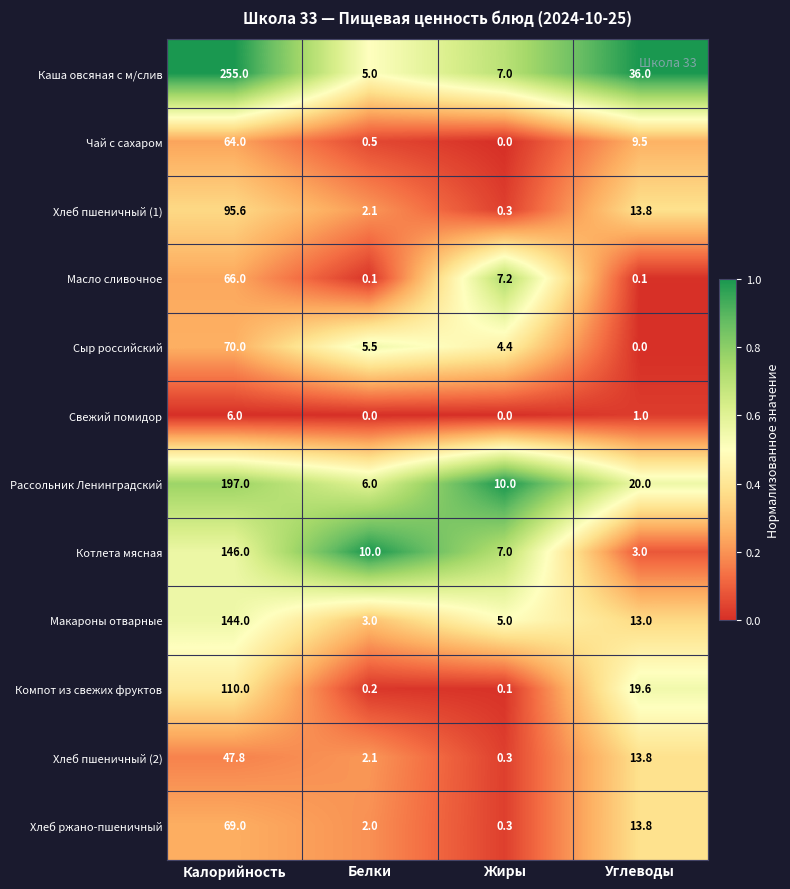

What is the highest value of the Хлеб ржано-пшеничный series?

69.0